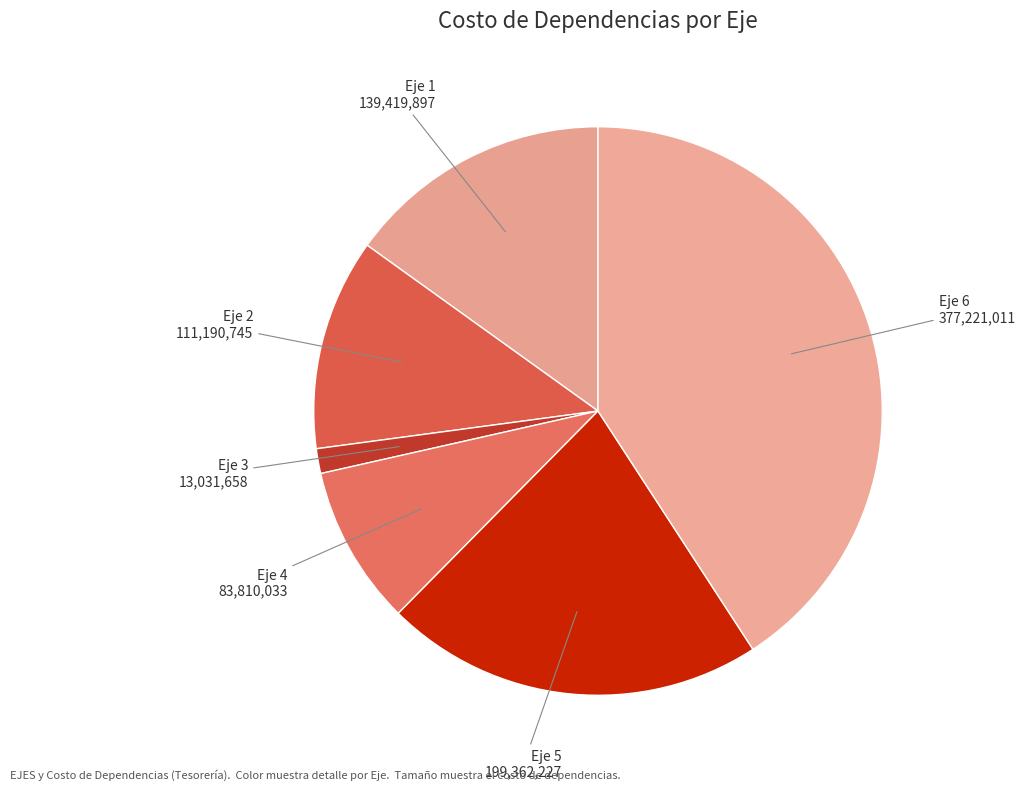

Does Eje 3 represent more than half of the total?

No